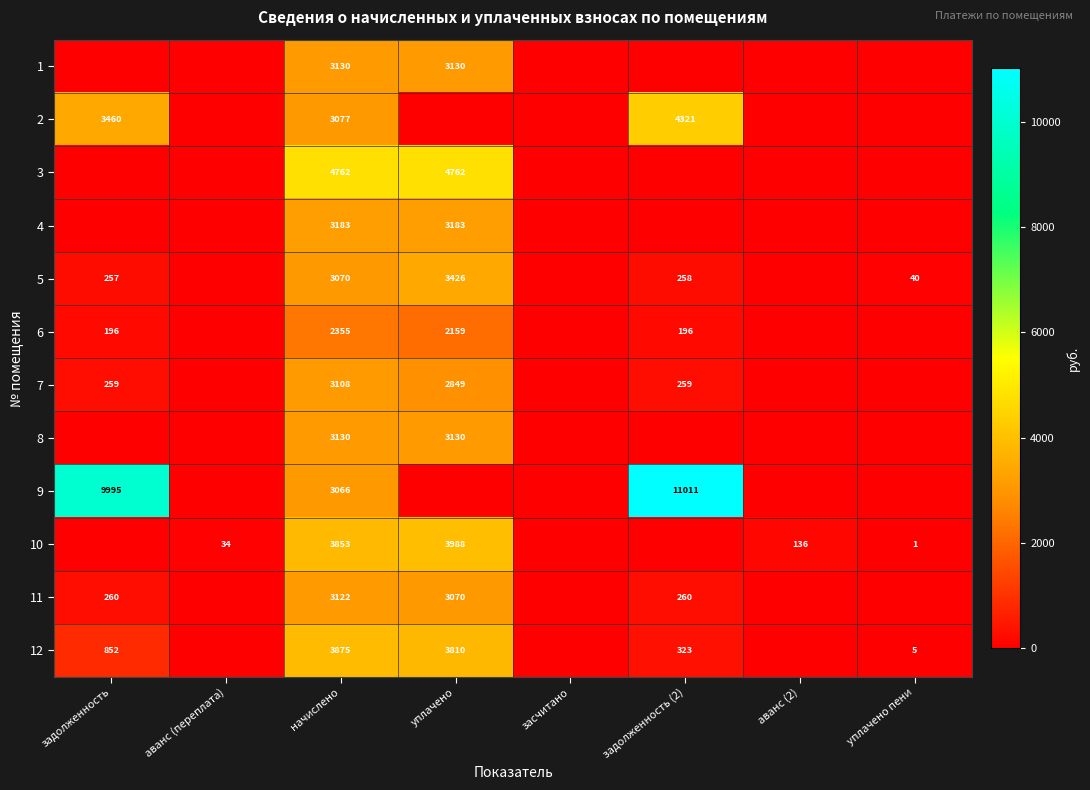

The value of 10 at начислено is 5878. True or false?

False